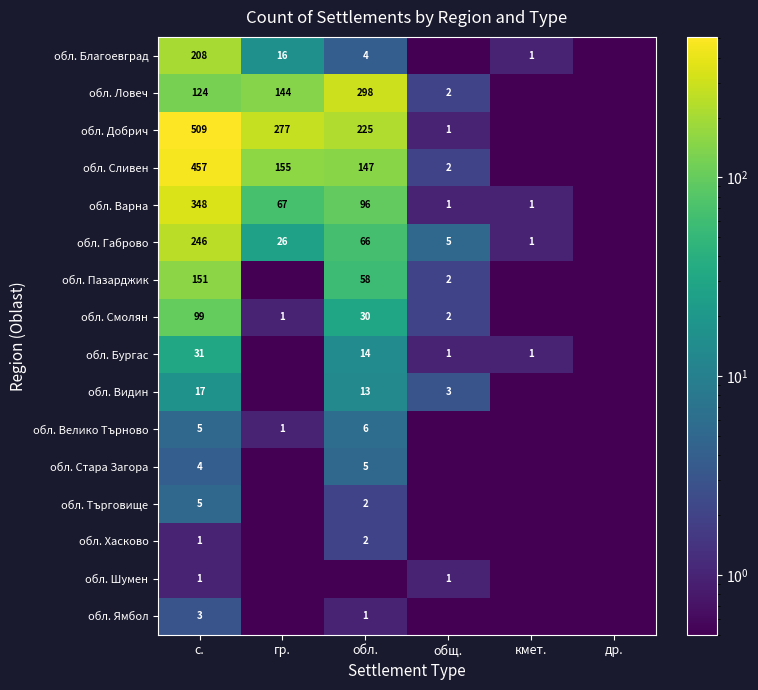

What is the total value across all series at с.?

2209.0